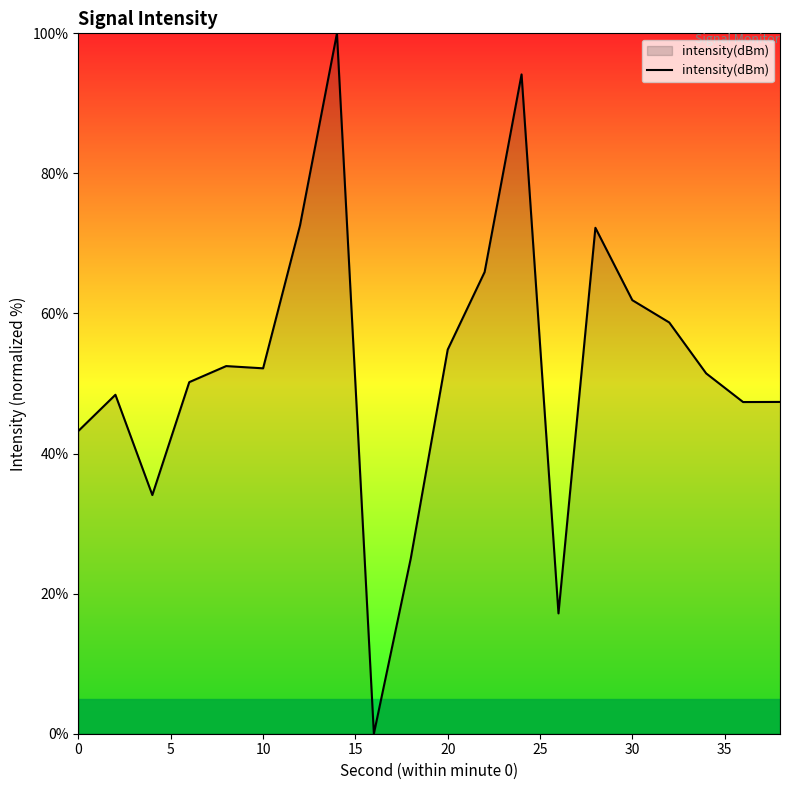

What is the maximum value shown in the chart?

100.0